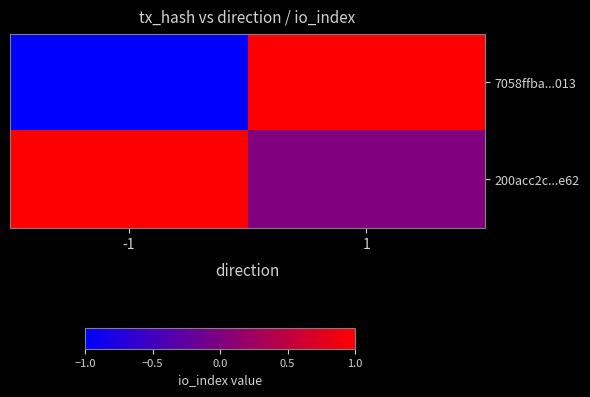

Which label corresponds to the smallest value in the chart?

-1